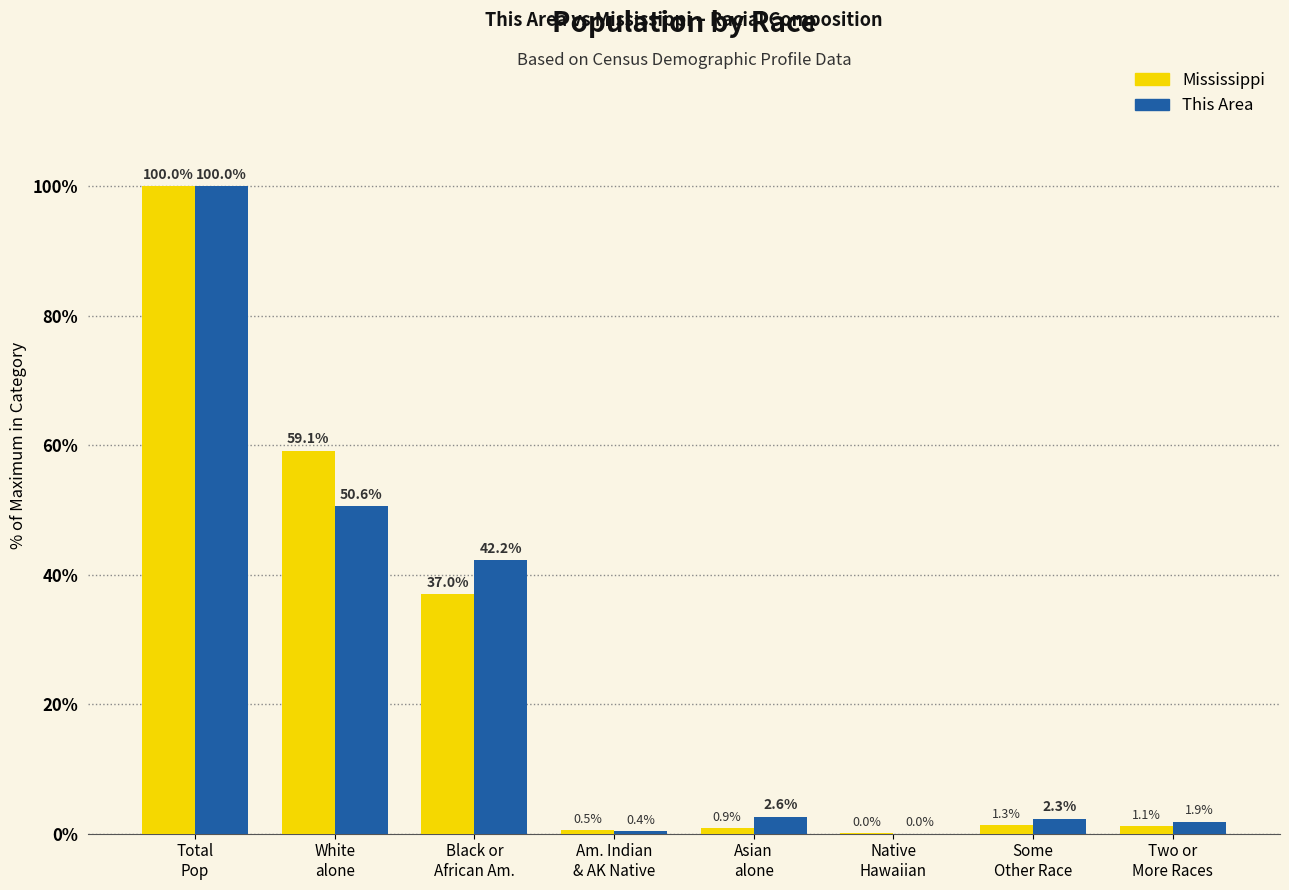

What is the sum of all This Area values?

200.0